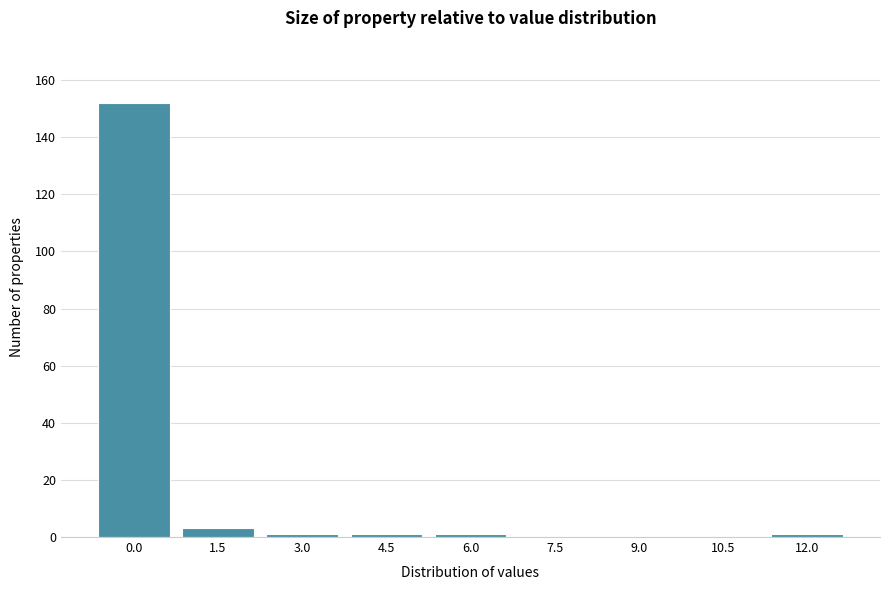

Reading right to left, what are all the values shown in this chart?

12.0=1	10.5=0	9.0=0	7.5=0	6.0=1	4.5=1	3.0=1	1.5=3	0.0=152